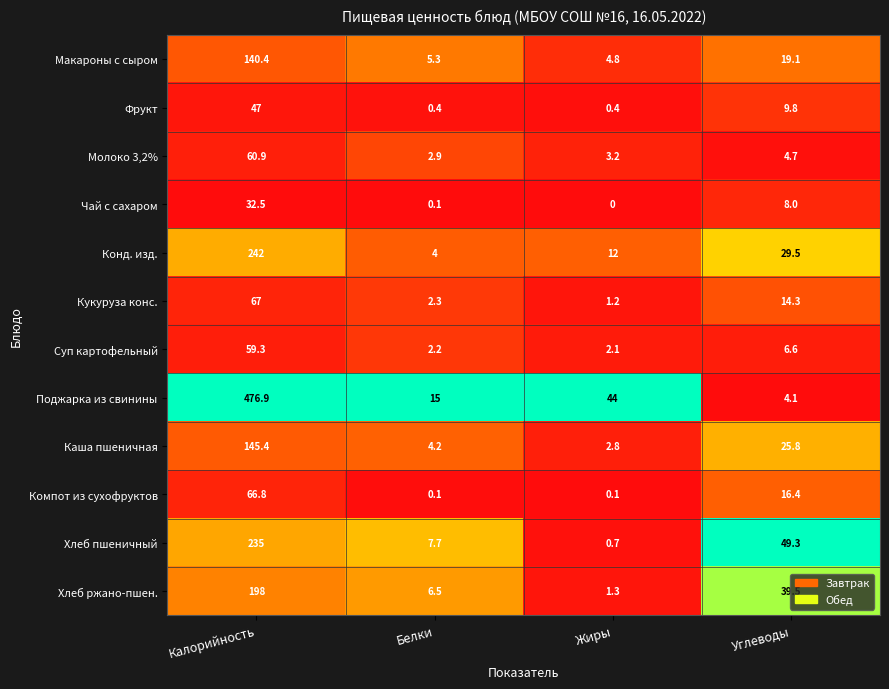

Which series changed the most between Белки and Жиры?

Поджарка из свинины